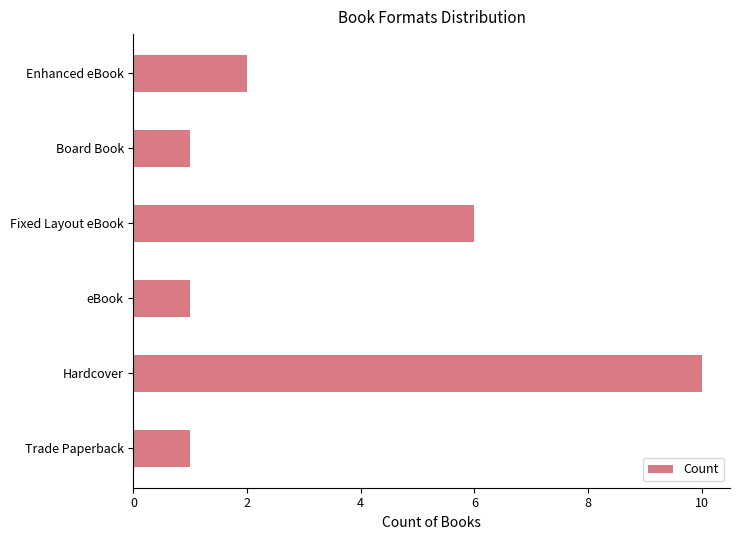

Which label corresponds to the largest value in the chart?

Hardcover